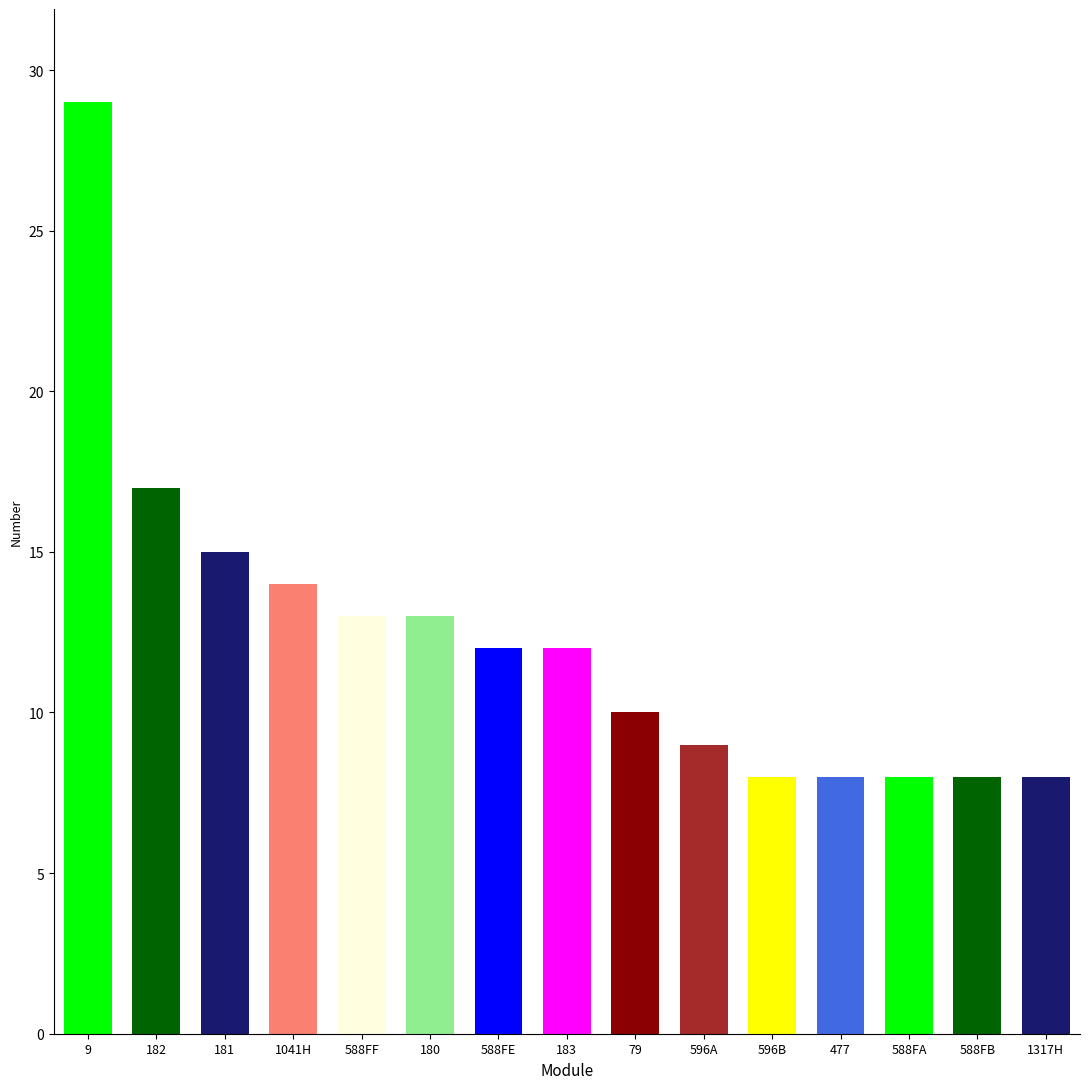

Reading right to left, what are all the values shown in this chart?

8	8	8	8	8	9	10	12	12	13	13	14	15	17	29